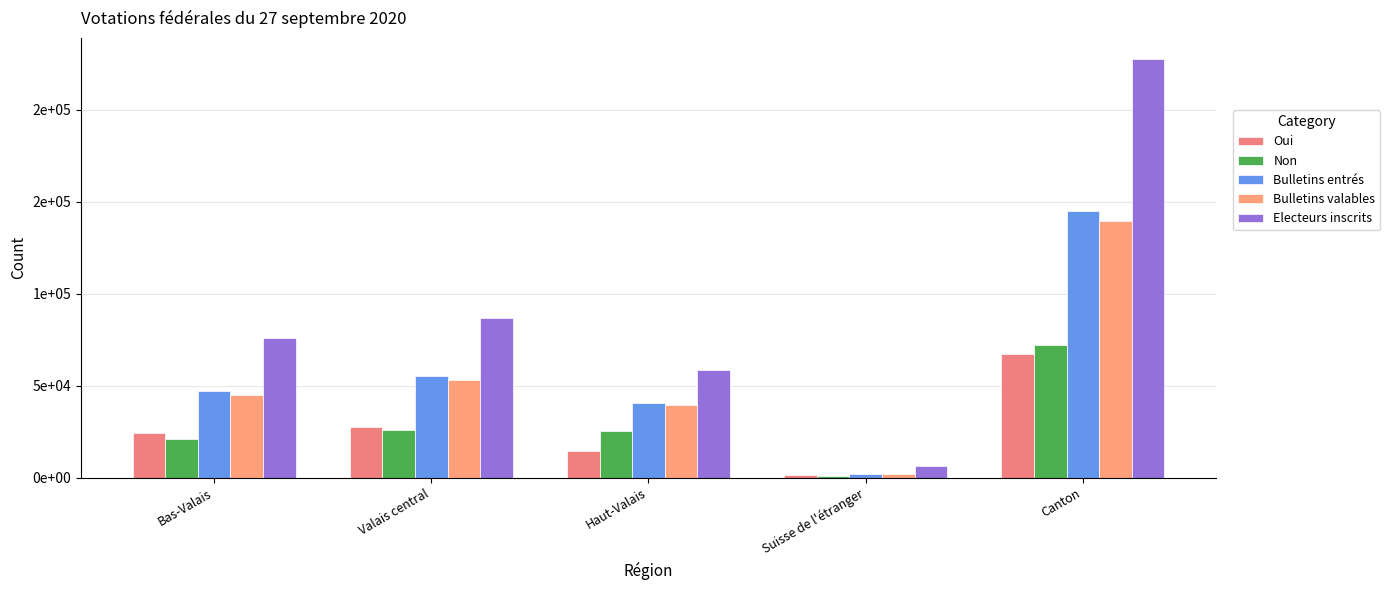

Reading left to right, extract all data points from this chart.

Oui: 24360	27297	14345	1183	67185
Non: 20718	25643	25124	640	72125
Bulletins entrés: 47179	55161	40663	1959	144962
Bulletins valables: 45078	52940	39469	1823	139310
Electeurs inscrits: 76079	86831	58281	6509	227700